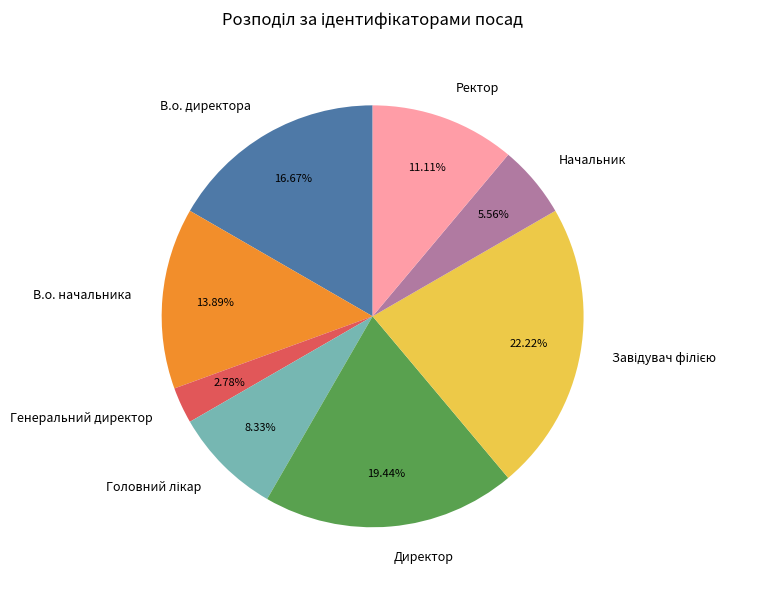

To the nearest percent, what percentage of the pie is В.о. начальника?

14%